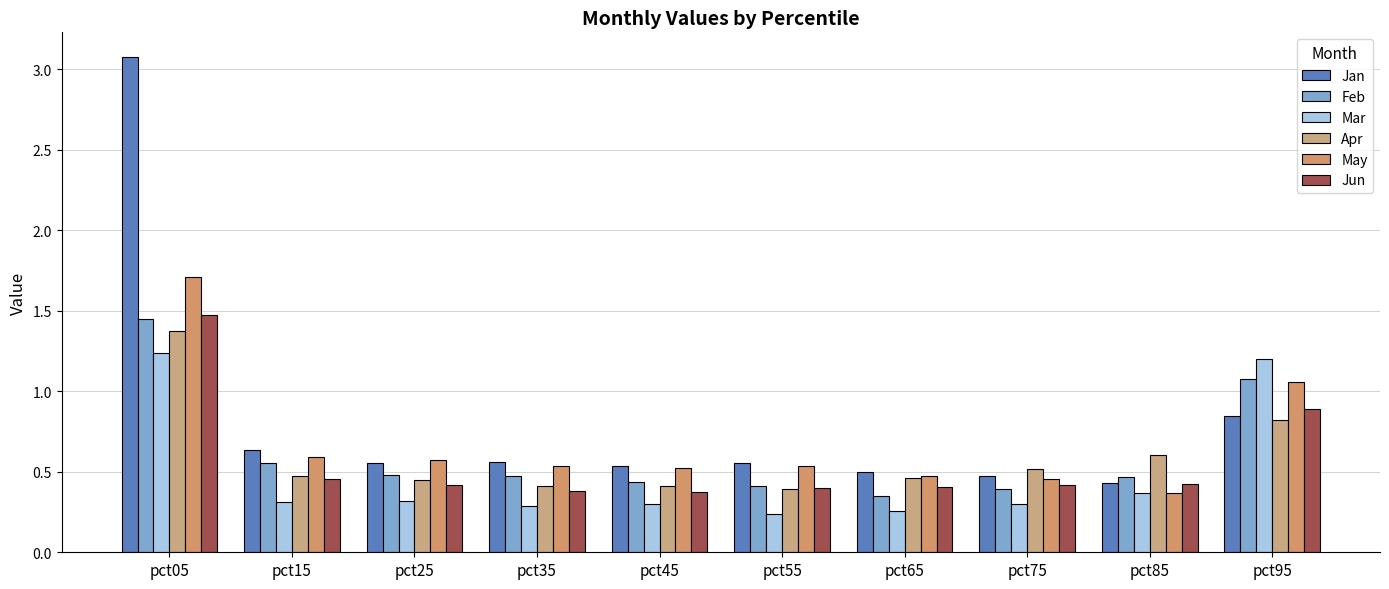

What is the value of the May bar at the 1st from the left?

1.7